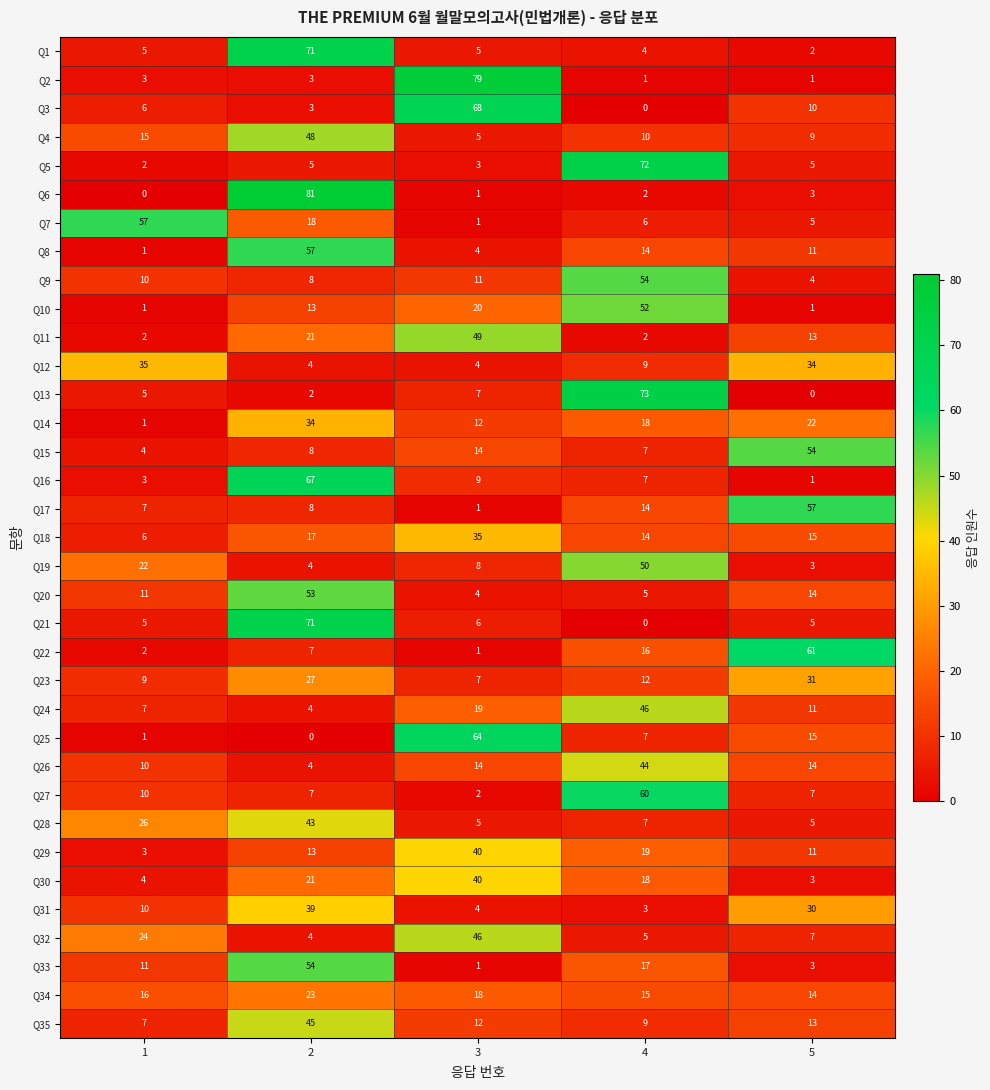

How many values in the Q12 series are below 9?

2